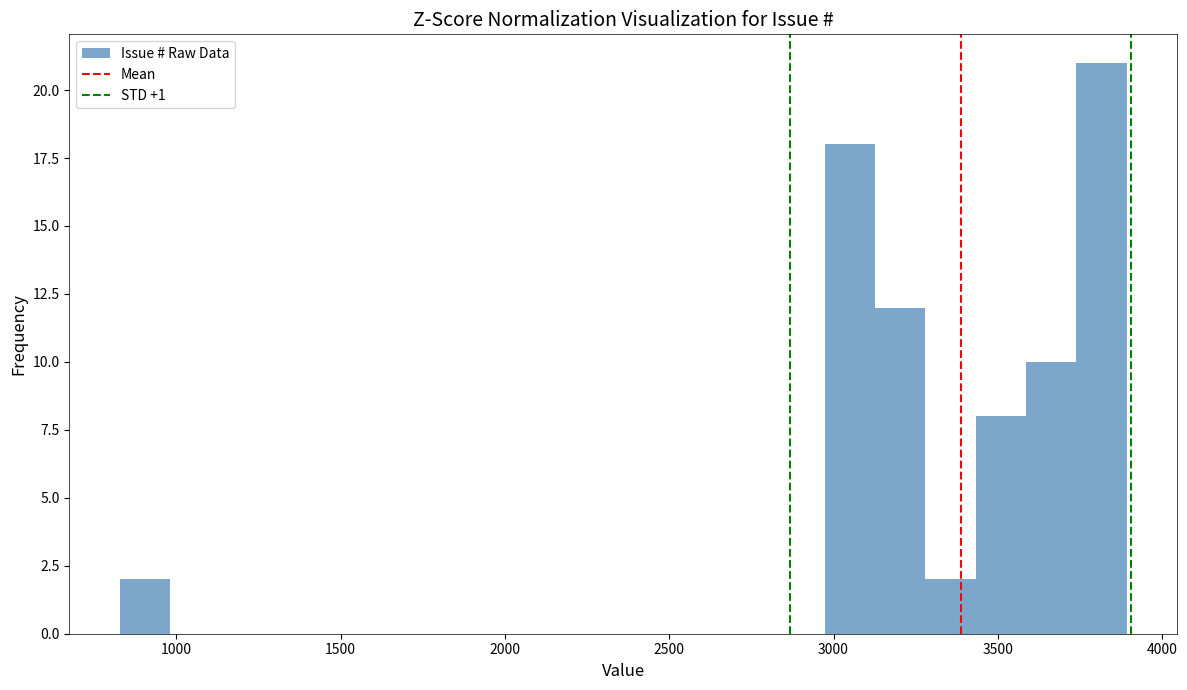

Around what value on the x-axis is the tallest bar? Give the approximate position of its centre, as read against the axis.

3800